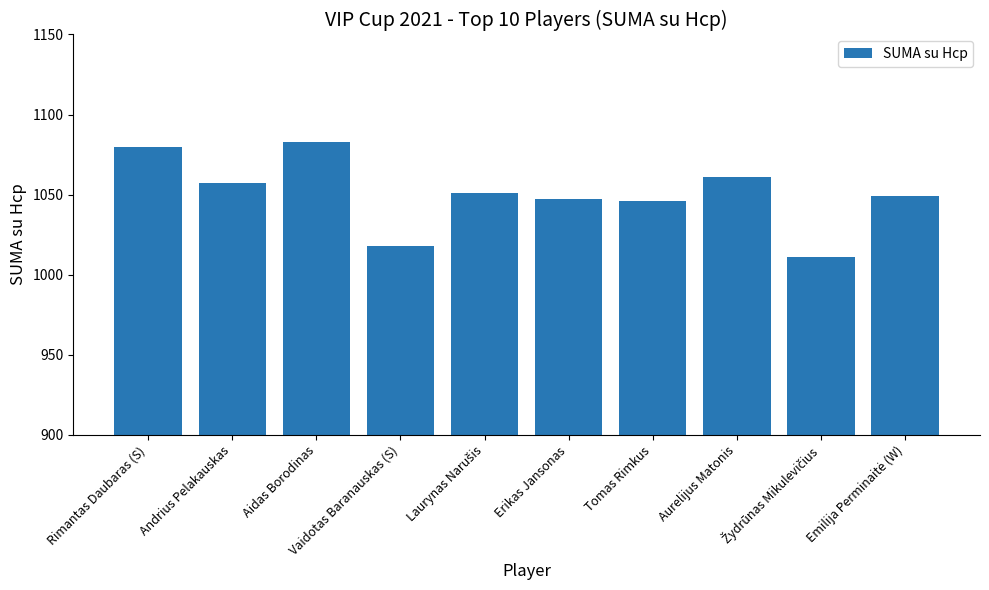

What is the difference between the maximum and minimum values?

72